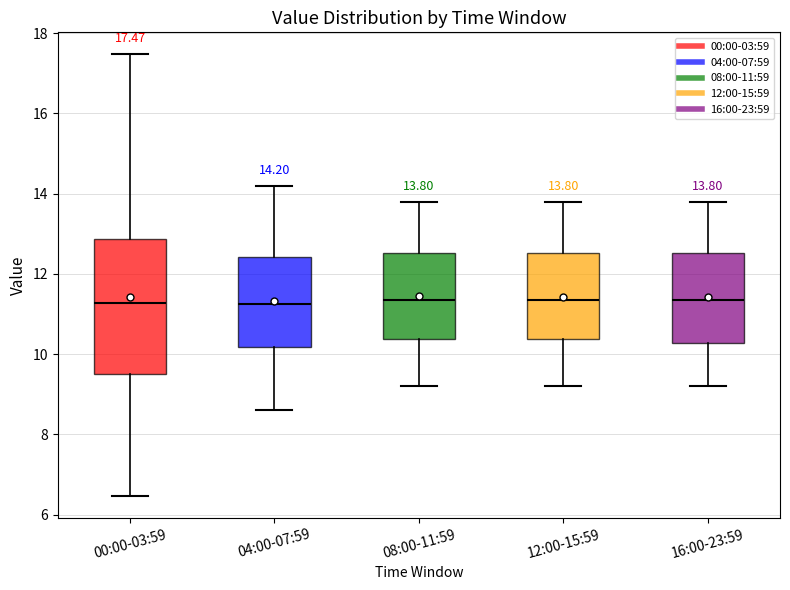

Which box is the tallest, from its lower edge to its upper edge?

00:00-03:59